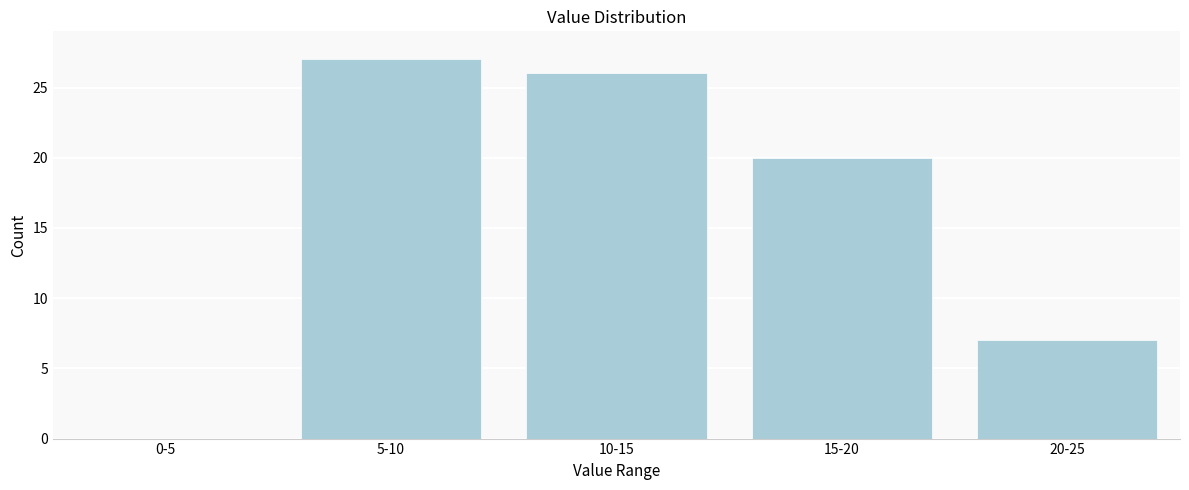

Reading left to right, extract all data points from this chart.

0-5=0	5-10=27	10-15=26	15-20=20	20-25=7